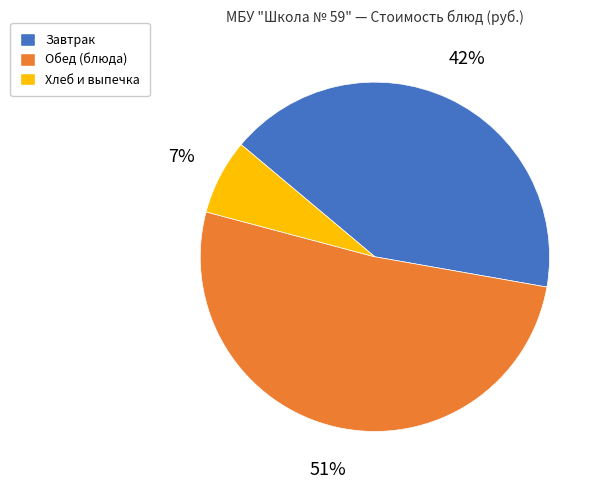

How many slices are in this pie chart?

3